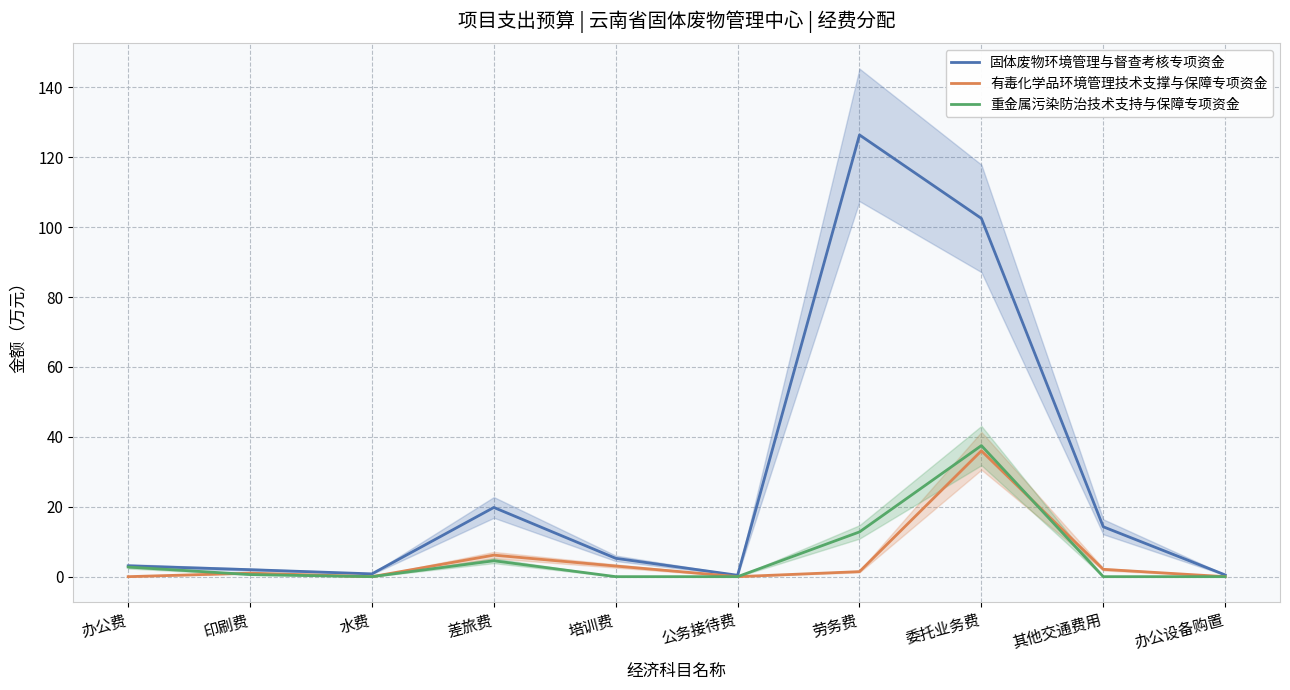

How many data points in 固体废物环境管理与督查考核专项资金 are above 5?

5